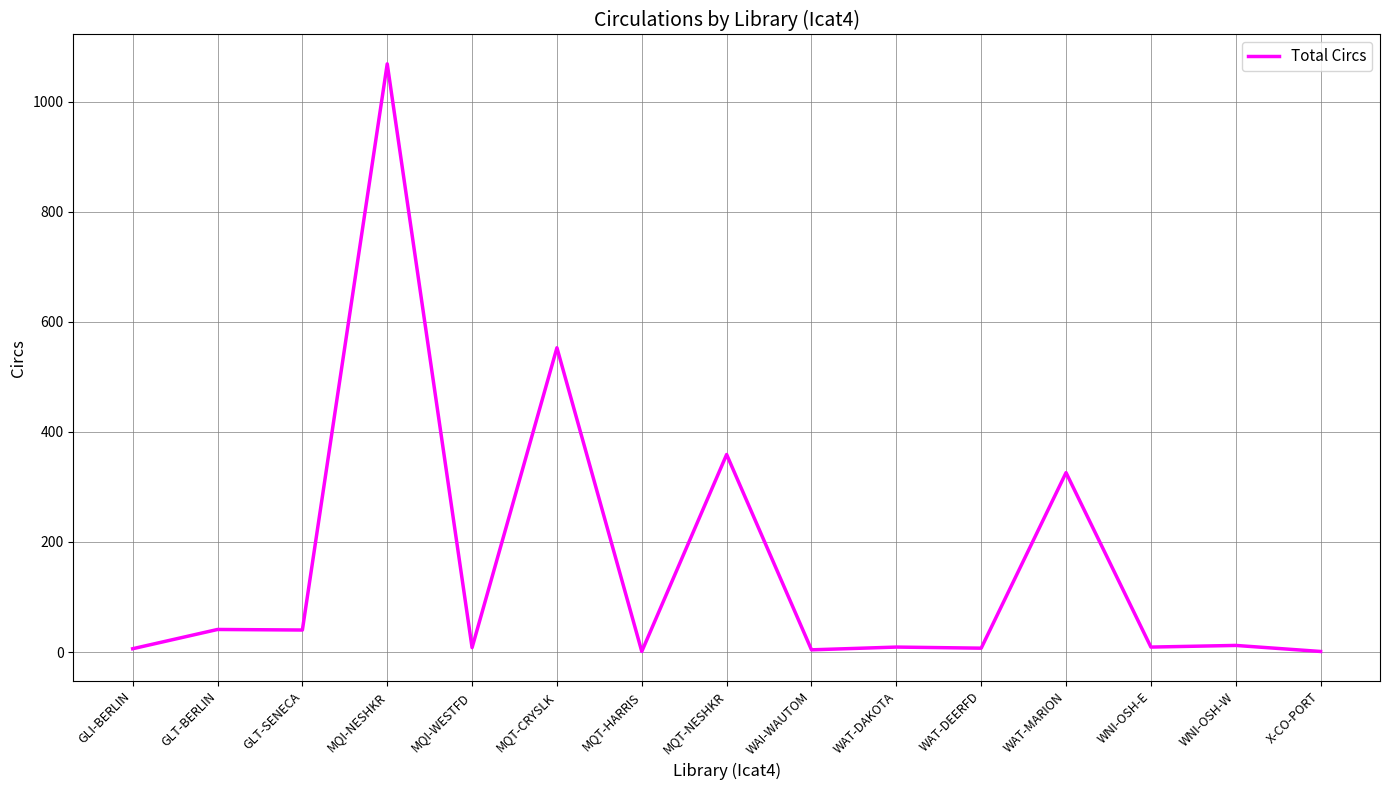

Which label corresponds to the largest value in the chart?

MQI-NESHKR